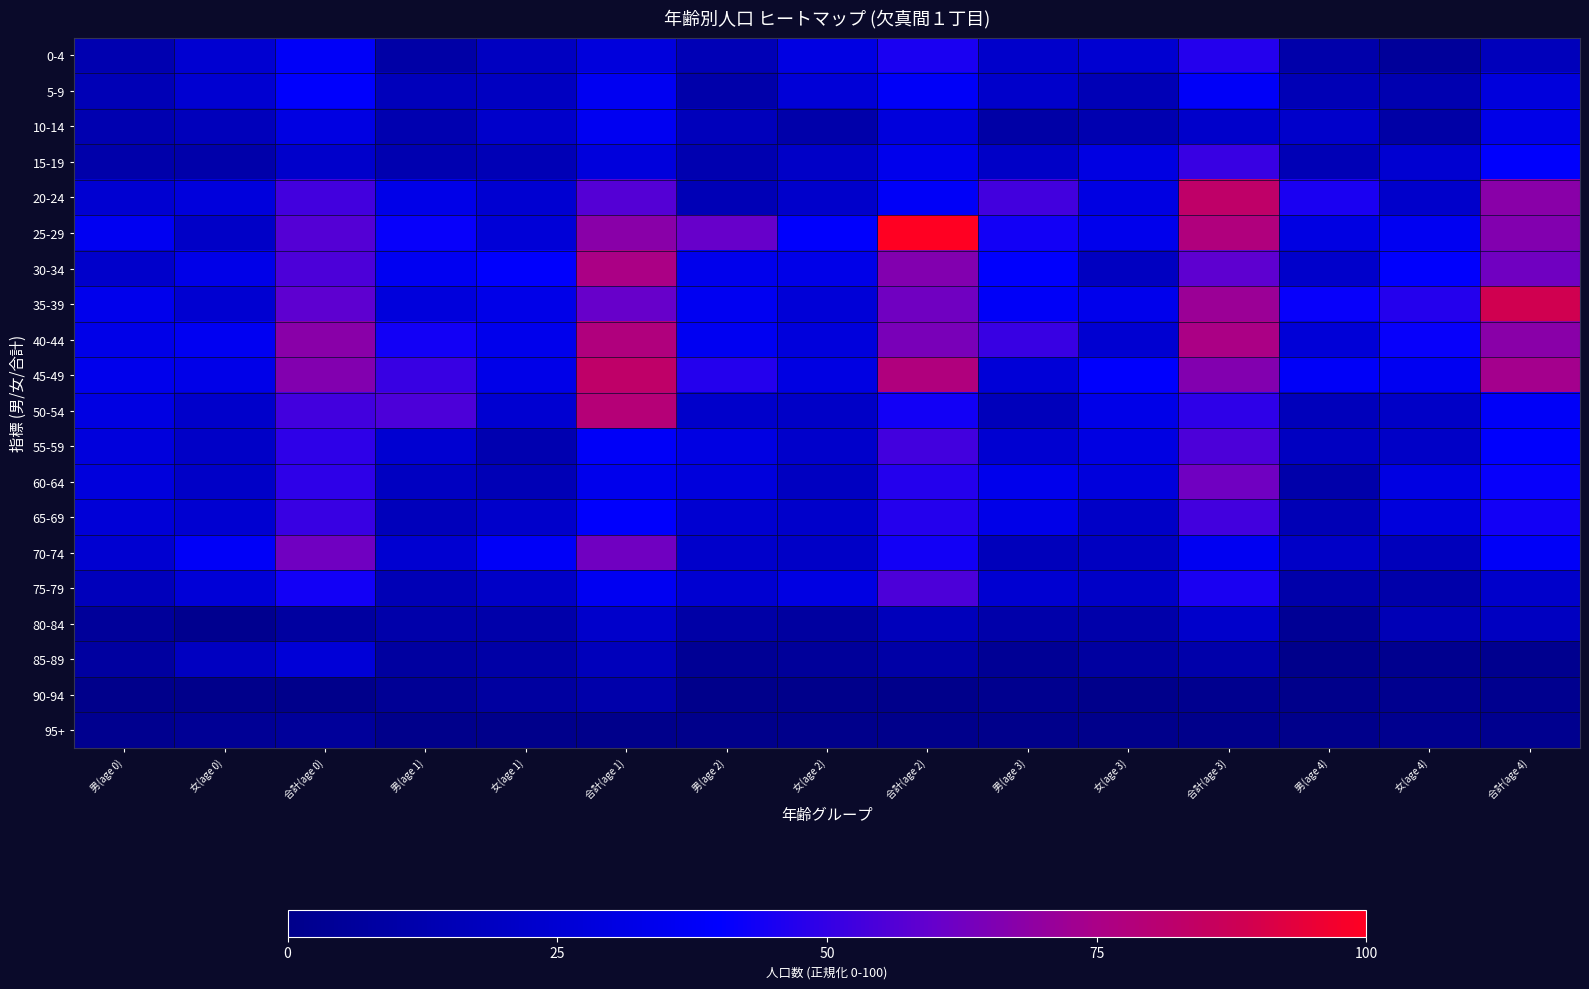

Reading right to left, list all the values displayed in this chart.

0-4: 合計(age 4)=17.0	女(age 4)=5.7	男(age 4)=11.3	合計(age 3)=47.2	女(age 3)=24.5	男(age 3)=22.6	合計(age 2)=45.3	女(age 2)=30.2	男(age 2)=15.1	合計(age 1)=28.3	女(age 1)=18.9	男(age 1)=9.4	合計(age 0)=37.7	女(age 0)=24.5	男(age 0)=13.2
5-9: 合計(age 4)=28.3	女(age 4)=13.2	男(age 4)=15.1	合計(age 3)=37.7	女(age 3)=15.1	男(age 3)=22.6	合計(age 2)=37.7	女(age 2)=26.4	男(age 2)=11.3	合計(age 1)=35.8	女(age 1)=18.9	男(age 1)=17.0	合計(age 0)=39.6	女(age 0)=24.5	男(age 0)=15.1
10-14: 合計(age 4)=32.1	女(age 4)=9.4	男(age 4)=22.6	合計(age 3)=22.6	女(age 3)=13.2	男(age 3)=9.4	合計(age 2)=28.3	女(age 2)=11.3	男(age 2)=17.0	合計(age 1)=35.8	女(age 1)=22.6	男(age 1)=13.2	合計(age 0)=30.2	女(age 0)=17.0	男(age 0)=13.2
15-19: 合計(age 4)=39.6	女(age 4)=24.5	男(age 4)=15.1	合計(age 3)=50.9	女(age 3)=30.2	男(age 3)=20.8	合計(age 2)=34.0	女(age 2)=20.8	男(age 2)=13.2	合計(age 1)=28.3	女(age 1)=15.1	男(age 1)=13.2	合計(age 0)=22.6	女(age 0)=11.3	男(age 0)=11.3
20-24: 合計(age 4)=67.9	女(age 4)=22.6	男(age 4)=45.3	合計(age 3)=83.0	女(age 3)=30.2	男(age 3)=52.8	合計(age 2)=37.7	女(age 2)=22.6	男(age 2)=15.1	合計(age 1)=56.6	女(age 1)=24.5	男(age 1)=32.1	合計(age 0)=52.8	女(age 0)=28.3	男(age 0)=24.5
25-29: 合計(age 4)=66.0	女(age 4)=35.8	男(age 4)=30.2	合計(age 3)=77.4	女(age 3)=34.0	男(age 3)=43.4	合計(age 2)=100.0	女(age 2)=39.6	男(age 2)=60.4	合計(age 1)=67.9	女(age 1)=26.4	男(age 1)=41.5	合計(age 0)=56.6	女(age 0)=20.8	男(age 0)=35.8
30-34: 合計(age 4)=62.3	女(age 4)=39.6	男(age 4)=22.6	合計(age 3)=58.5	女(age 3)=18.9	男(age 3)=39.6	合計(age 2)=66.0	女(age 2)=32.1	男(age 2)=34.0	合計(age 1)=75.5	女(age 1)=39.6	男(age 1)=35.8	合計(age 0)=54.7	女(age 0)=32.1	男(age 0)=22.6
35-39: 合計(age 4)=88.7	女(age 4)=47.2	男(age 4)=41.5	合計(age 3)=71.7	女(age 3)=34.0	男(age 3)=37.7	合計(age 2)=62.3	女(age 2)=26.4	男(age 2)=35.8	合計(age 1)=60.4	女(age 1)=32.1	男(age 1)=28.3	合計(age 0)=58.5	女(age 0)=24.5	男(age 0)=34.0
40-44: 合計(age 4)=67.9	女(age 4)=41.5	男(age 4)=26.4	合計(age 3)=75.5	女(age 3)=24.5	男(age 3)=50.9	合計(age 2)=64.2	女(age 2)=28.3	男(age 2)=35.8	合計(age 1)=77.4	女(age 1)=34.0	男(age 1)=43.4	合計(age 0)=67.9	女(age 0)=35.8	男(age 0)=32.1
45-49: 合計(age 4)=73.6	女(age 4)=35.8	男(age 4)=37.7	合計(age 3)=66.0	女(age 3)=39.6	男(age 3)=26.4	合計(age 2)=77.4	女(age 2)=30.2	男(age 2)=47.2	合計(age 1)=83.0	女(age 1)=32.1	男(age 1)=50.9	合計(age 0)=66.0	女(age 0)=32.1	男(age 0)=34.0
50-54: 合計(age 4)=37.7	女(age 4)=20.8	男(age 4)=17.0	合計(age 3)=49.1	女(age 3)=32.1	男(age 3)=17.0	合計(age 2)=43.4	女(age 2)=20.8	男(age 2)=22.6	合計(age 1)=79.2	女(age 1)=24.5	男(age 1)=54.7	合計(age 0)=52.8	女(age 0)=22.6	男(age 0)=30.2
55-59: 合計(age 4)=39.6	女(age 4)=20.8	男(age 4)=18.9	合計(age 3)=54.7	女(age 3)=30.2	男(age 3)=24.5	合計(age 2)=52.8	女(age 2)=22.6	男(age 2)=30.2	合計(age 1)=37.7	女(age 1)=13.2	男(age 1)=24.5	合計(age 0)=49.1	女(age 0)=20.8	男(age 0)=28.3
60-64: 合計(age 4)=41.5	女(age 4)=30.2	男(age 4)=11.3	合計(age 3)=62.3	女(age 3)=28.3	男(age 3)=34.0	合計(age 2)=47.2	女(age 2)=18.9	男(age 2)=28.3	合計(age 1)=34.0	女(age 1)=15.1	男(age 1)=18.9	合計(age 0)=49.1	女(age 0)=20.8	男(age 0)=28.3
65-69: 合計(age 4)=43.4	女(age 4)=28.3	男(age 4)=15.1	合計(age 3)=52.8	女(age 3)=20.8	男(age 3)=32.1	合計(age 2)=47.2	女(age 2)=22.6	男(age 2)=24.5	合計(age 1)=39.6	女(age 1)=22.6	男(age 1)=17.0	合計(age 0)=50.9	女(age 0)=24.5	男(age 0)=26.4
70-74: 合計(age 4)=37.7	女(age 4)=17.0	男(age 4)=20.8	合計(age 3)=35.8	女(age 3)=18.9	男(age 3)=17.0	合計(age 2)=43.4	女(age 2)=20.8	男(age 2)=22.6	合計(age 1)=62.3	女(age 1)=37.7	男(age 1)=24.5	合計(age 0)=62.3	女(age 0)=37.7	男(age 0)=24.5
75-79: 合計(age 4)=22.6	女(age 4)=11.3	男(age 4)=11.3	合計(age 3)=45.3	女(age 3)=20.8	男(age 3)=24.5	合計(age 2)=54.7	女(age 2)=30.2	男(age 2)=24.5	合計(age 1)=35.8	女(age 1)=20.8	男(age 1)=15.1	合計(age 0)=43.4	女(age 0)=26.4	男(age 0)=17.0
80-84: 合計(age 4)=18.9	女(age 4)=15.1	男(age 4)=3.8	合計(age 3)=22.6	女(age 3)=11.3	男(age 3)=11.3	合計(age 2)=17.0	女(age 2)=7.5	男(age 2)=9.4	合計(age 1)=22.6	女(age 1)=11.3	男(age 1)=11.3	合計(age 0)=7.5	女(age 0)=1.9	男(age 0)=5.7
85-89: 合計(age 4)=1.9	女(age 4)=1.9	男(age 4)=0.0	合計(age 3)=11.3	女(age 3)=7.5	男(age 3)=3.8	合計(age 2)=9.4	女(age 2)=5.7	男(age 2)=3.8	合計(age 1)=17.0	女(age 1)=9.4	男(age 1)=7.5	合計(age 0)=26.4	女(age 0)=18.9	男(age 0)=7.5
90-94: 合計(age 4)=1.9	女(age 4)=1.9	男(age 4)=0.0	合計(age 3)=1.9	女(age 3)=0.0	男(age 3)=1.9	合計(age 2)=0.0	女(age 2)=0.0	男(age 2)=0.0	合計(age 1)=11.3	女(age 1)=7.5	男(age 1)=3.8	合計(age 0)=0.0	女(age 0)=0.0	男(age 0)=0.0
95+: 合計(age 4)=1.9	女(age 4)=1.9	男(age 4)=0.0	合計(age 3)=0.0	女(age 3)=0.0	男(age 3)=0.0	合計(age 2)=0.0	女(age 2)=0.0	男(age 2)=0.0	合計(age 1)=0.0	女(age 1)=0.0	男(age 1)=0.0	合計(age 0)=5.7	女(age 0)=3.8	男(age 0)=1.9